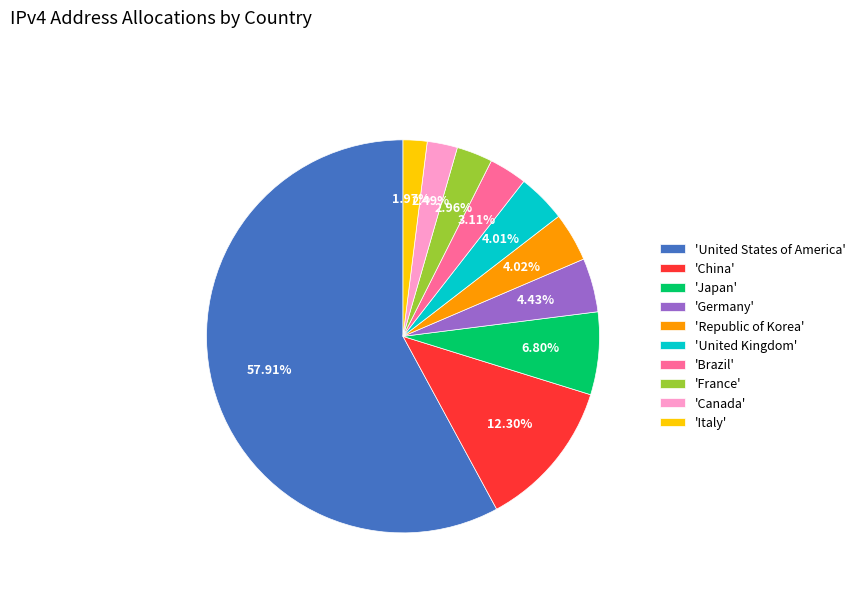

What is the largest slice in the pie chart?

'United States of America'